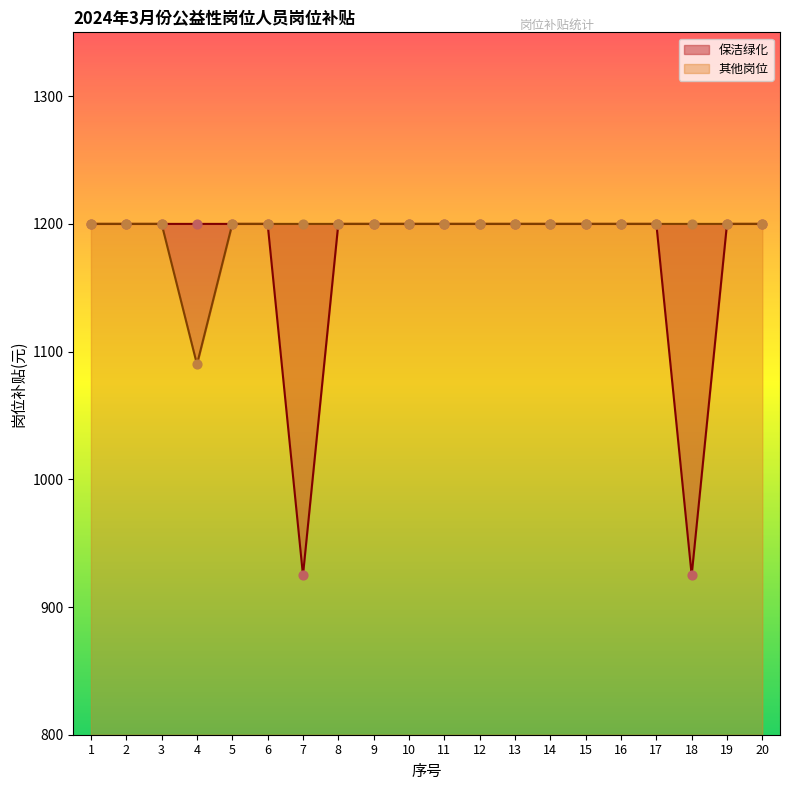

At which category is the sum across all series the highest?

1